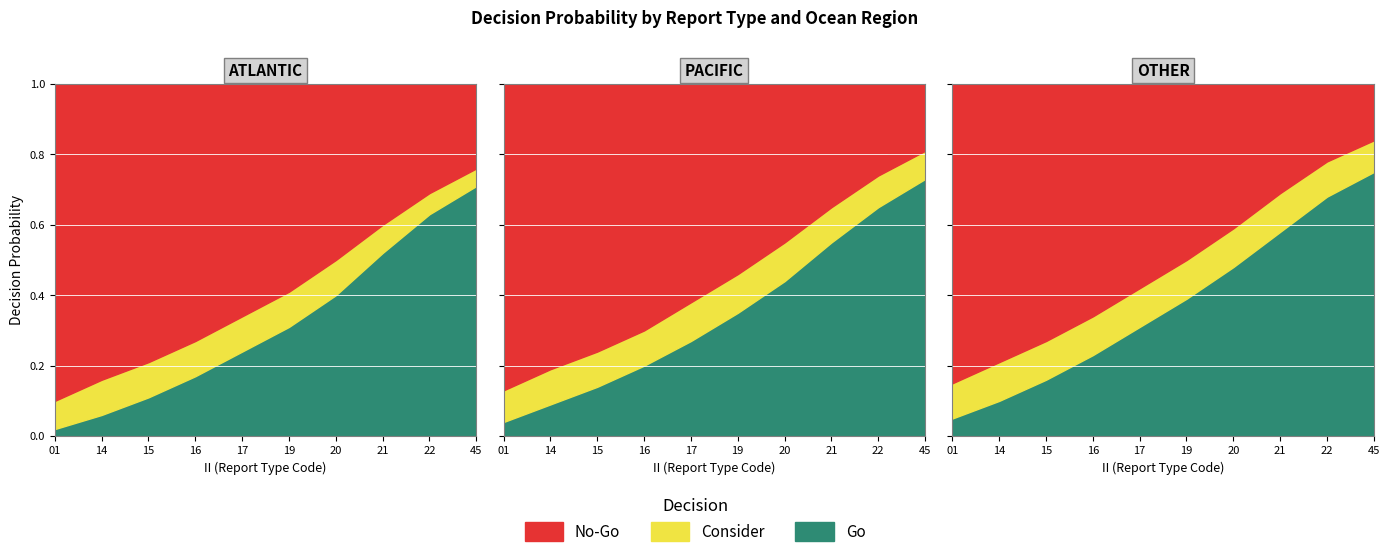

At which label is No-Go closest to 1?

01